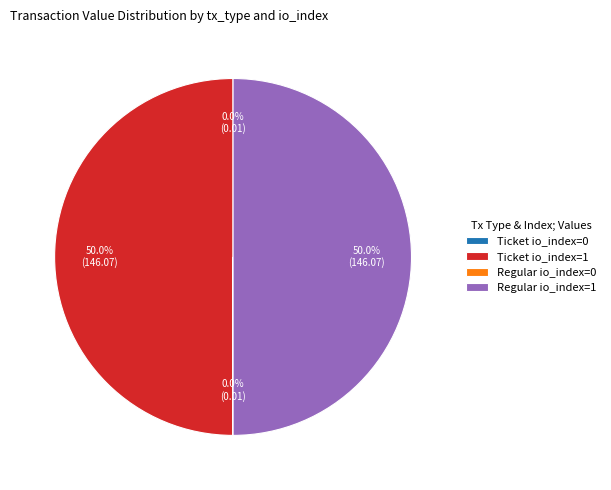

Approximately how many times larger is the value at Regular io_index=1 compared to Ticket io_index=1?

1.0